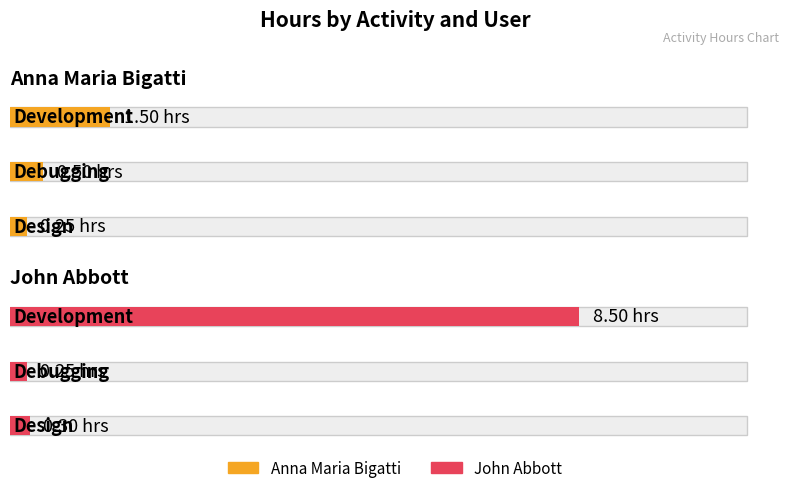

What is the lowest value of the John Abbott series?

0.2